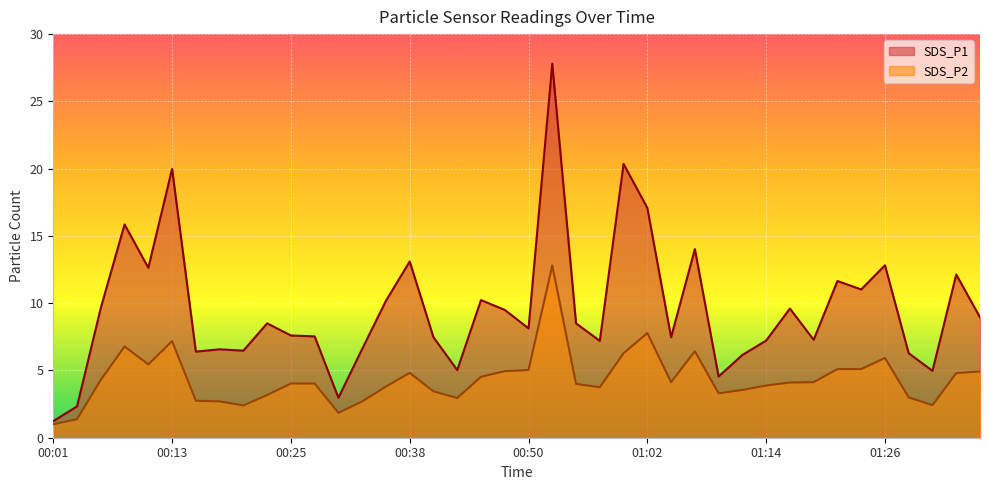

The SDS_P2 series shows 8.9 at 00:08. True or false?

False